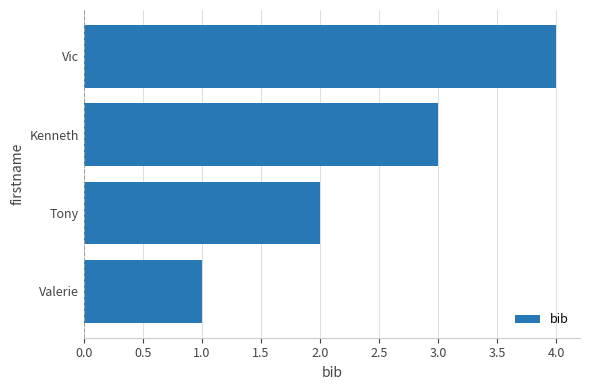

Rank the categories by value from lowest to highest.

Valerie, Tony, Kenneth, Vic